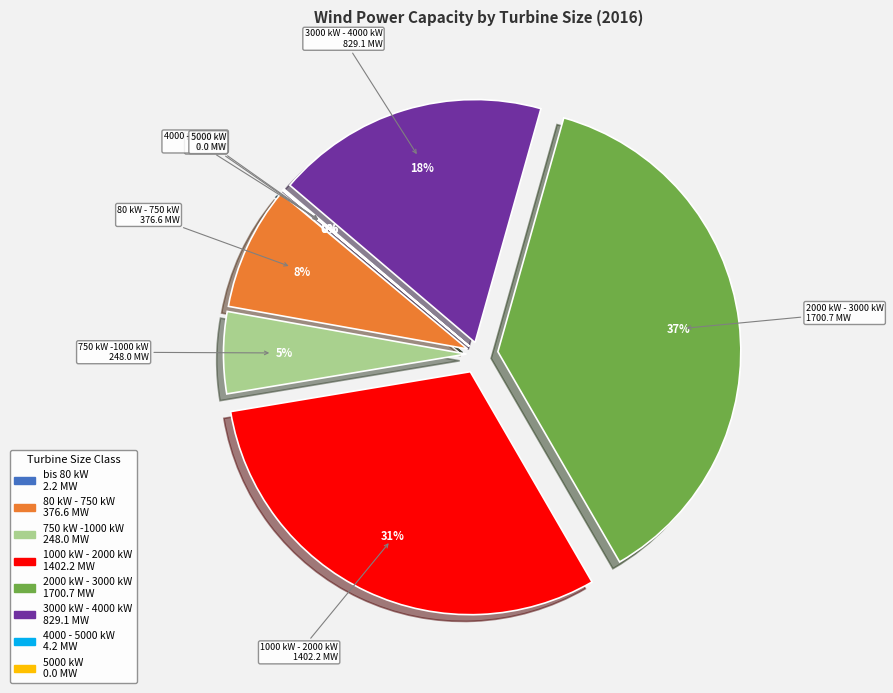

Is it true that 3000 kW - 4000 kW is 4% of the pie?

False